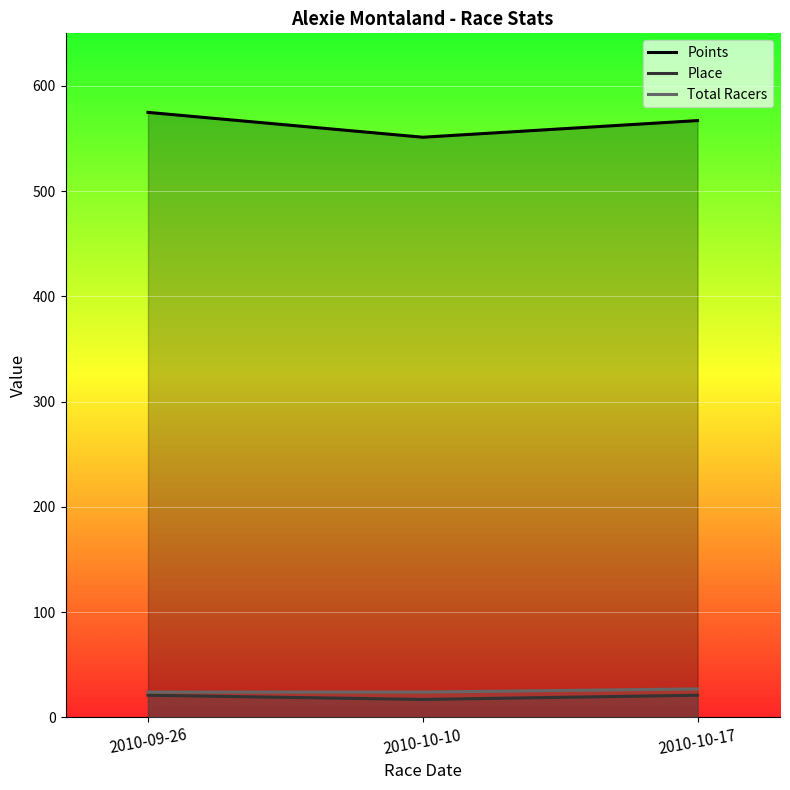

Count the number of data series in this chart.

3